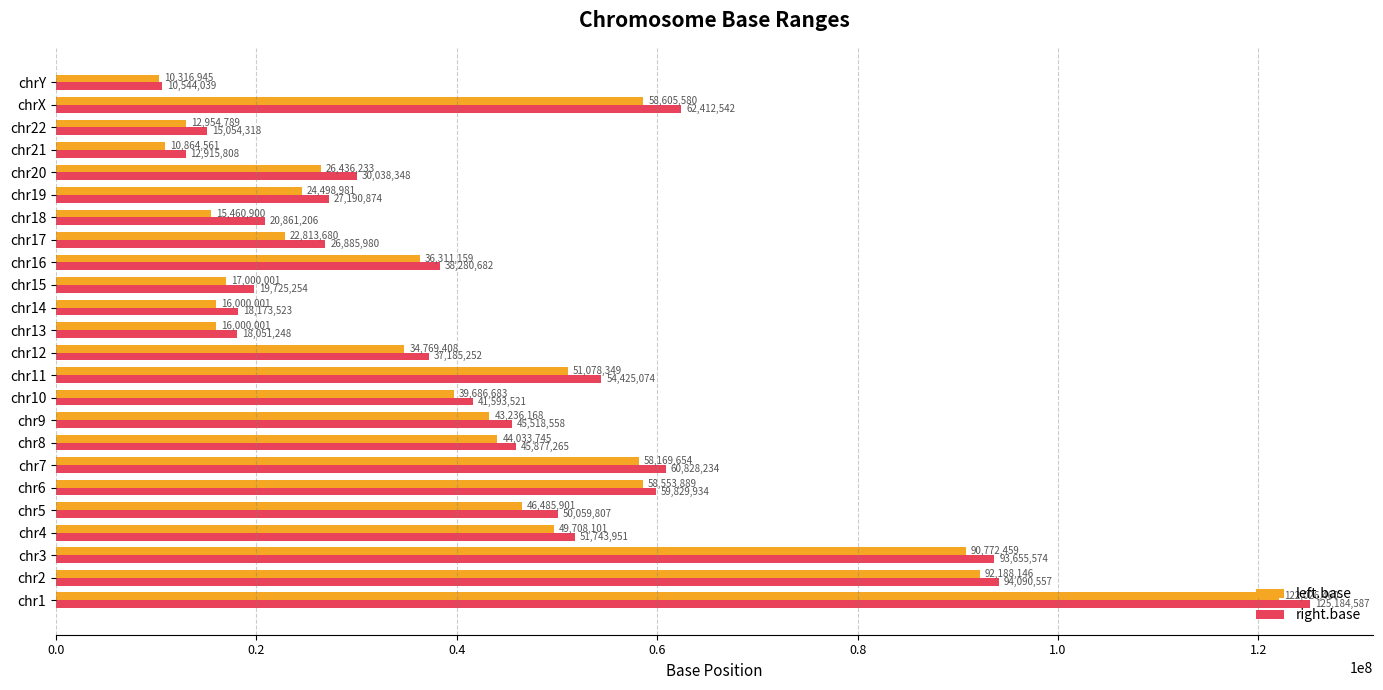

What is the sum of all right.base values?

1060126136